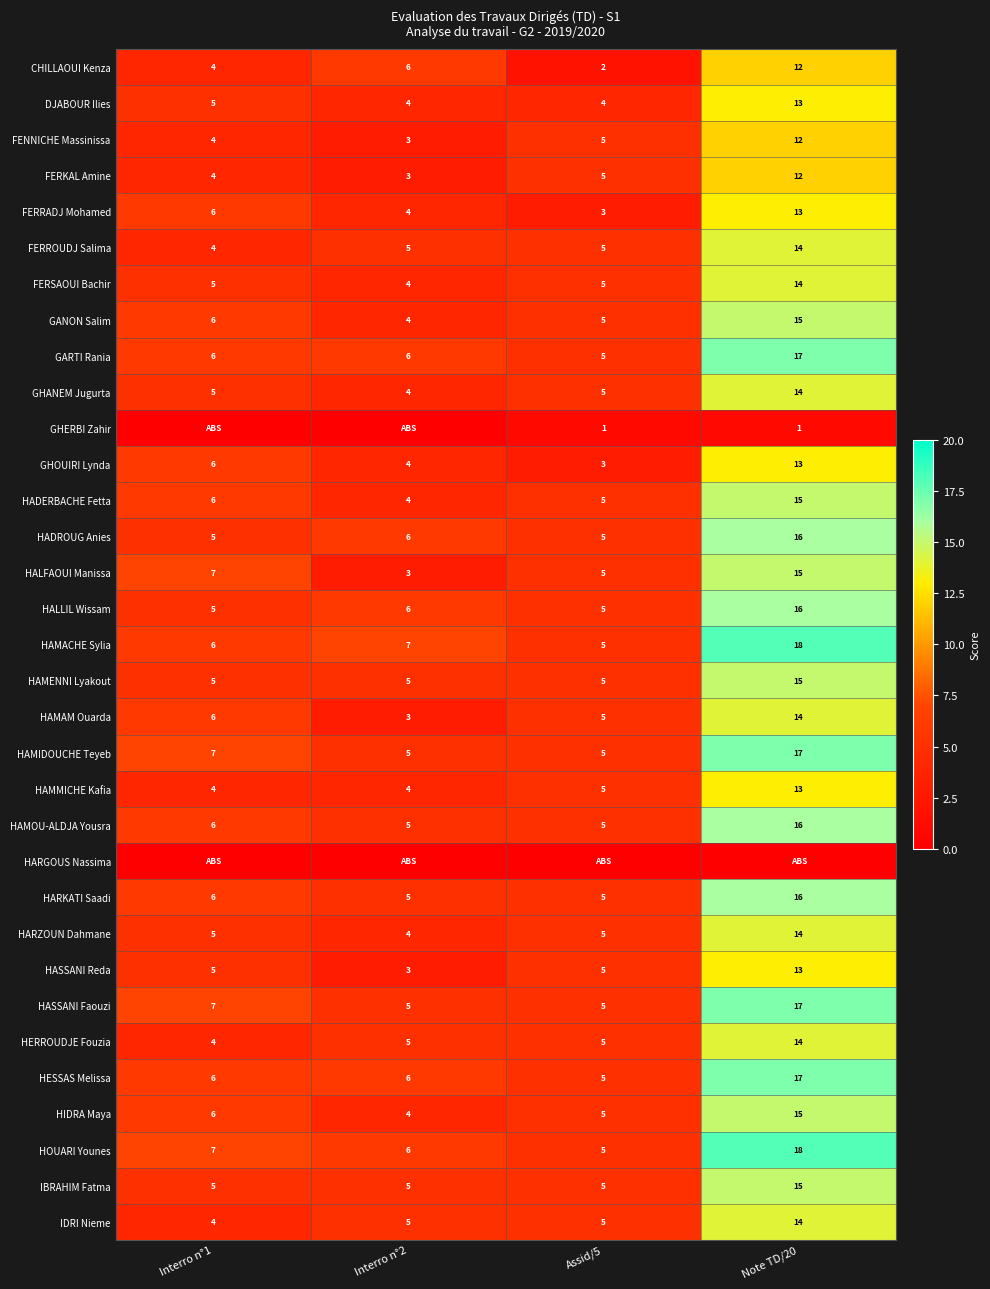

Read the GHOUIRI Lynda value at Interro n°1, to the nearest 5.

5